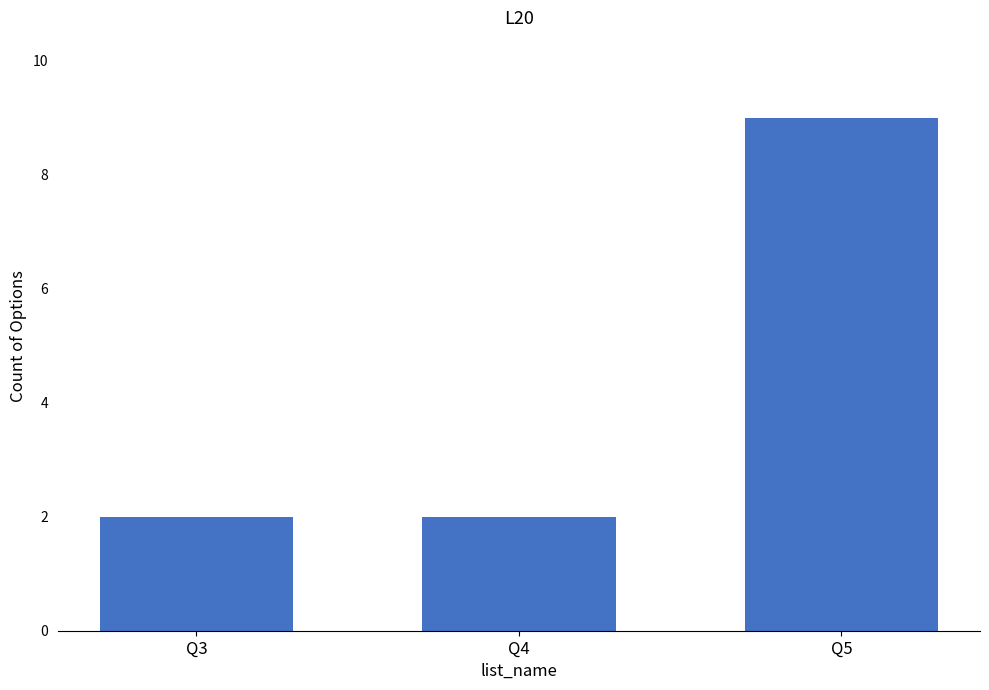

True or false: the data shows 1 at Q3.

False